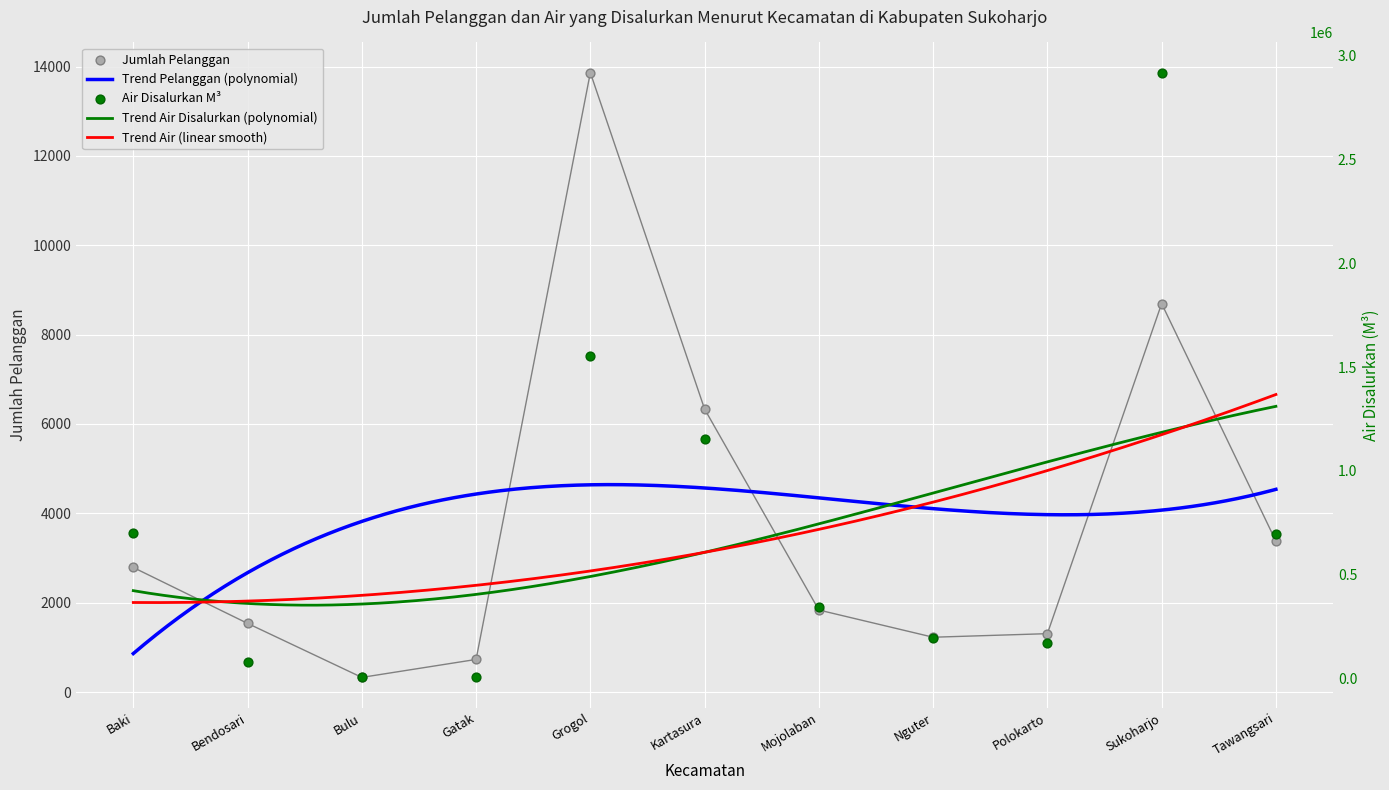

At which category is the sum across all series the highest?

Sukoharjo